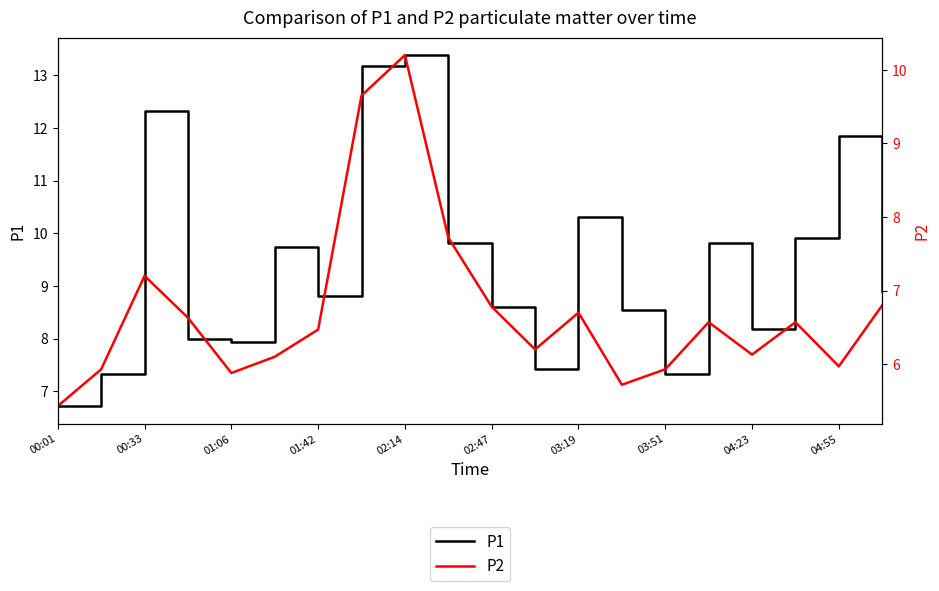

Between 16 and 17, which series saw the biggest shift?

P1